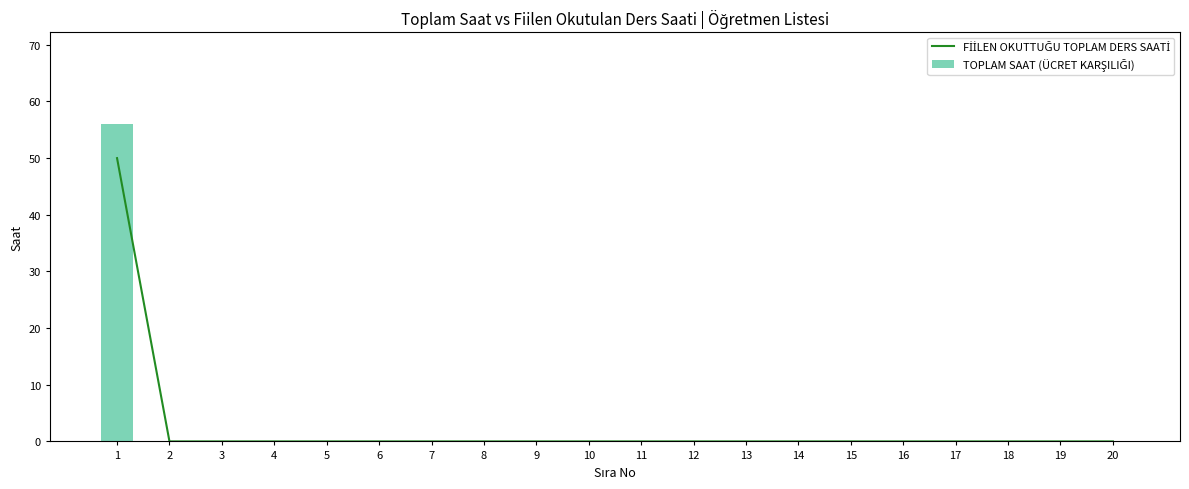

Is it true that TOPLAM SAAT (ÜCRET KARŞILIĞI) equals 0 at 13?

True